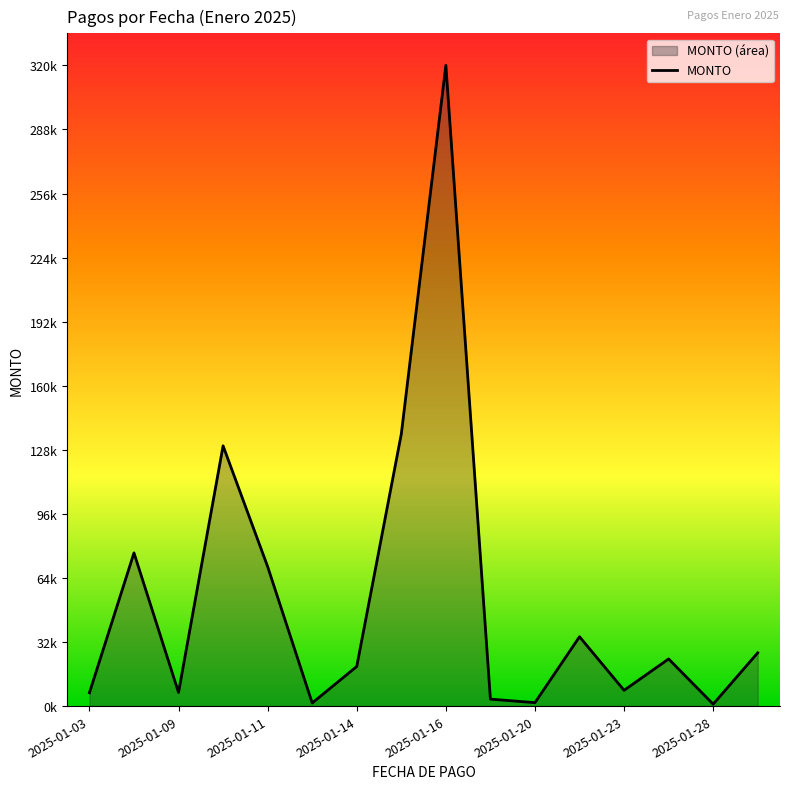

Does the chart display data point markers on the line(s)?

No